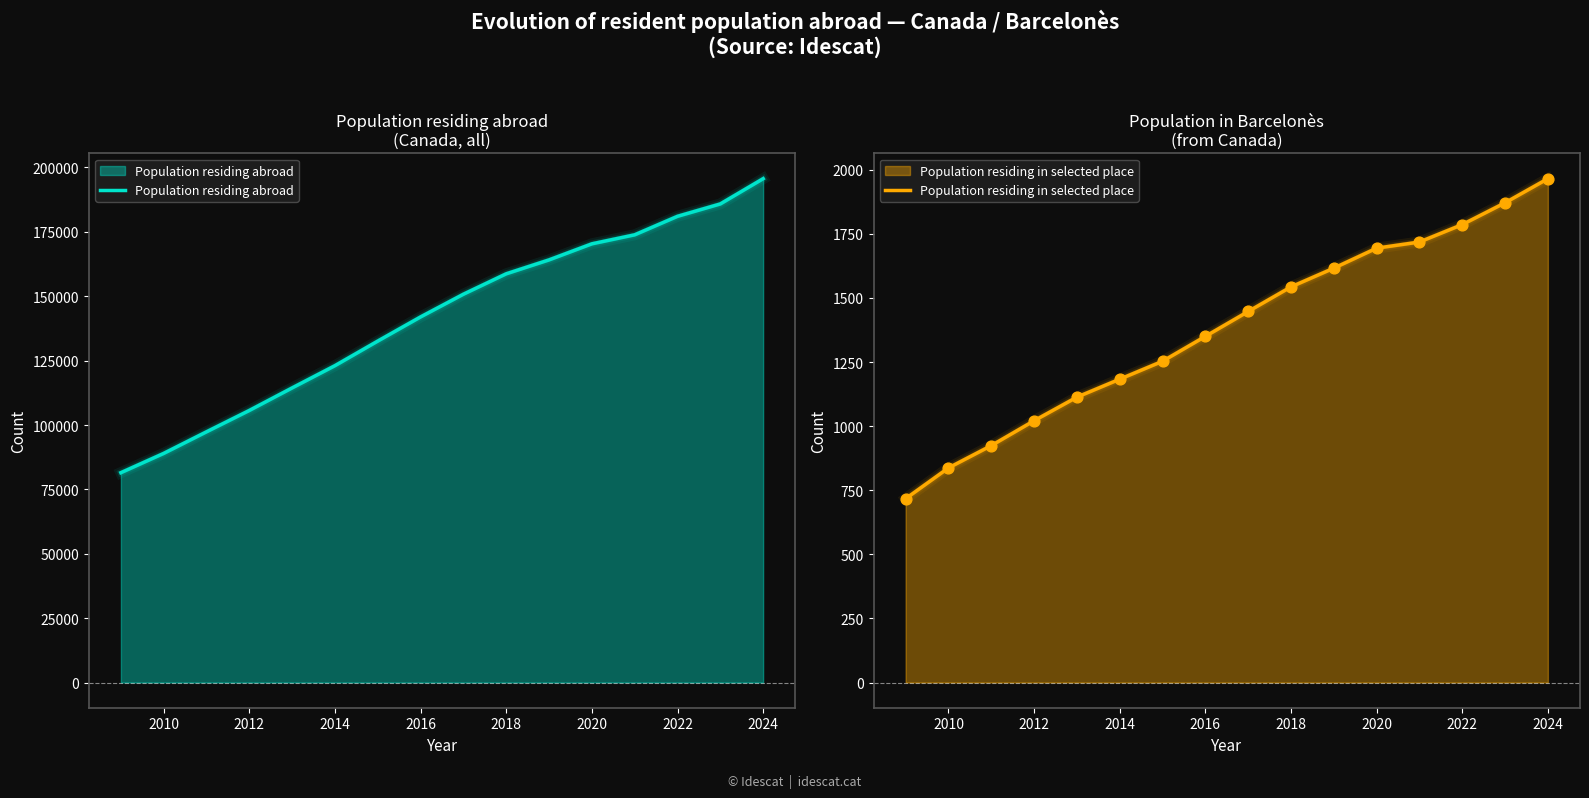

What is the total value across all series at 2022?

182824